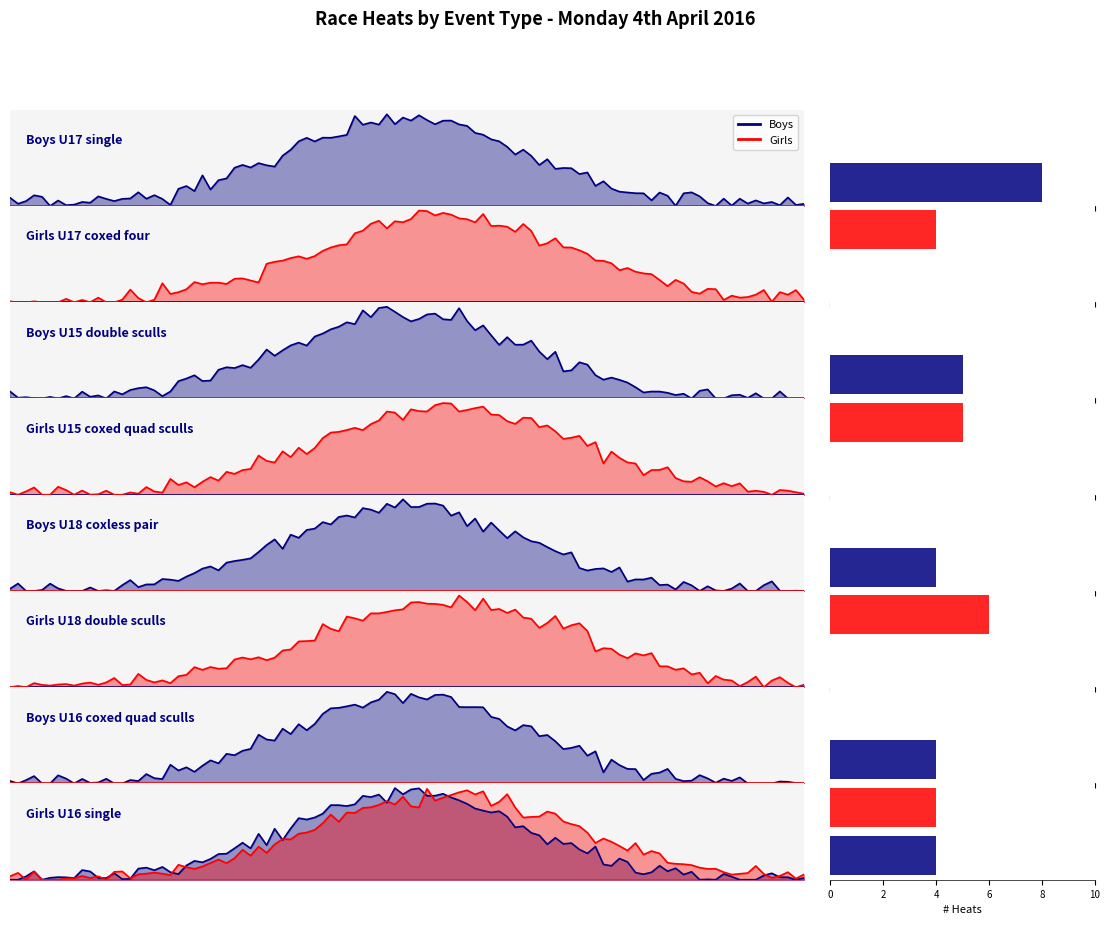

Rank the series by their maximum value, from lowest to highest.

Girls, Boys